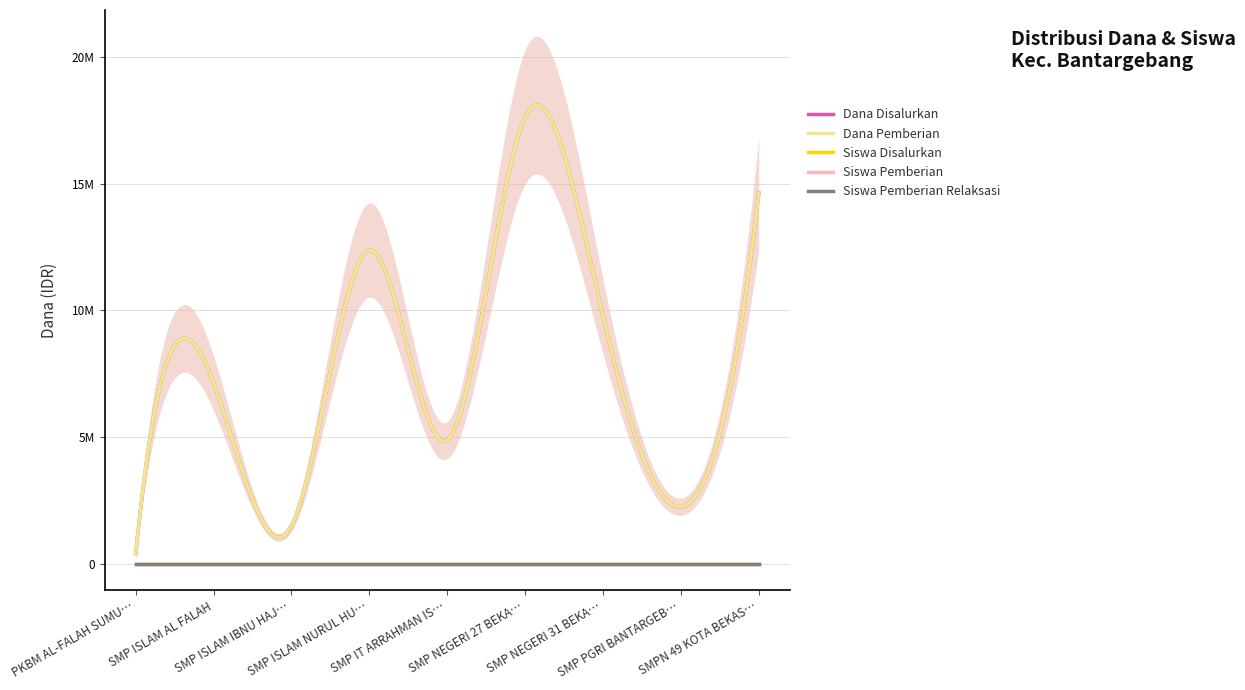

Is the value of Siswa Pemberian Relaksasi at SMP NEGERI 27 BEKASI greater than the value of Dana Pemberian at PKBM AL-FALAH SUMUR BATU?

No